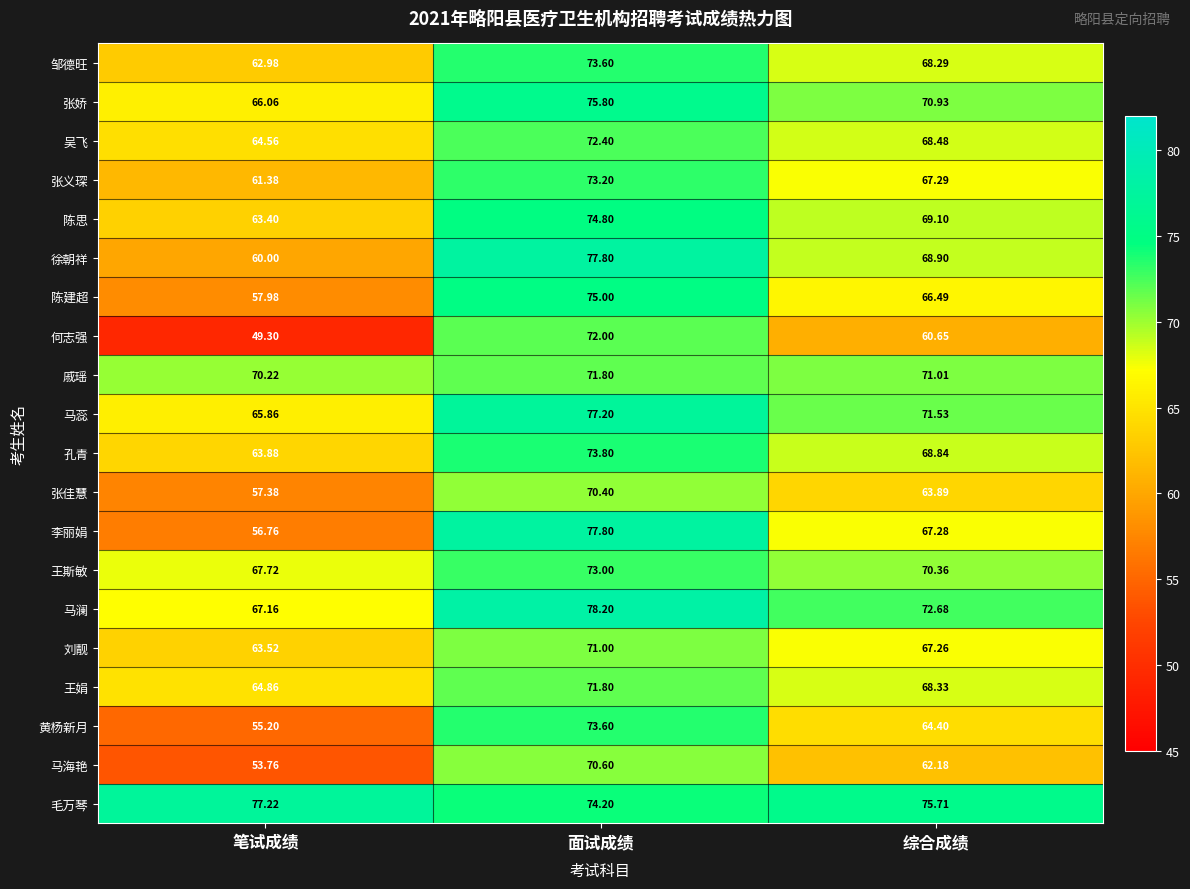

At how many categories does at least one series exceed 76?

2